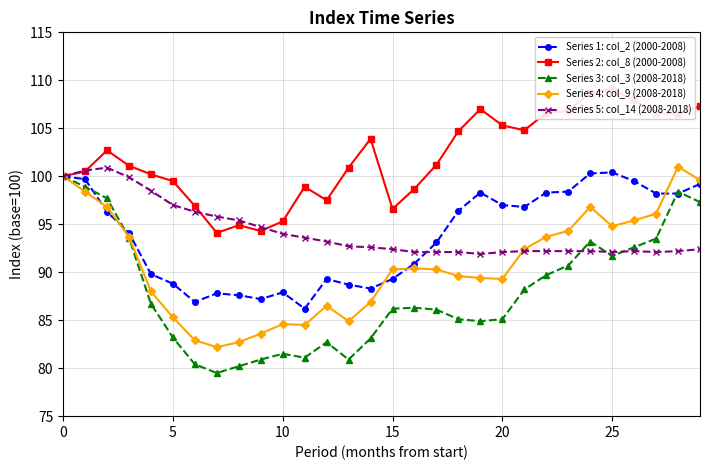

What is the minimum value shown in the chart?

79.5